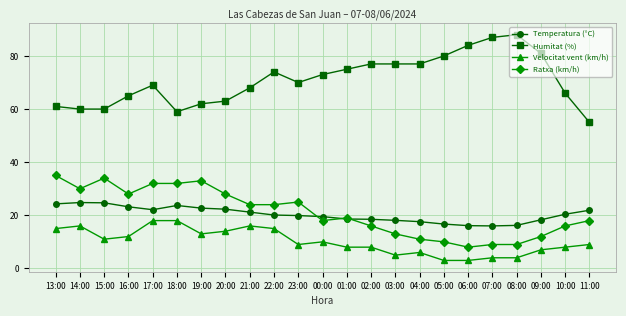

List the series in order of their peak value, highest first.

Humitat (%), Ratxa (km/h), Temperatura (°C), Velocitat vent (km/h)